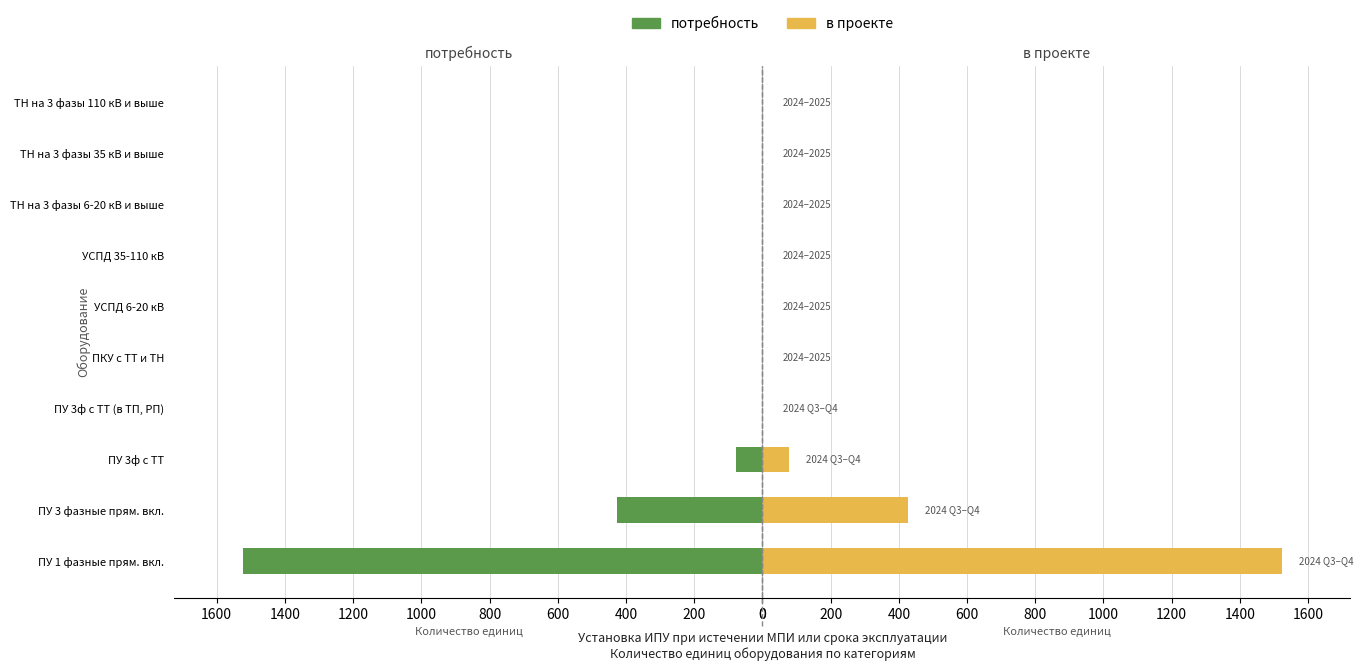

Between УСПД 35-110 кВ and ТН на 3 фазы 35 кВ и выше, which series saw the biggest shift?

потребность